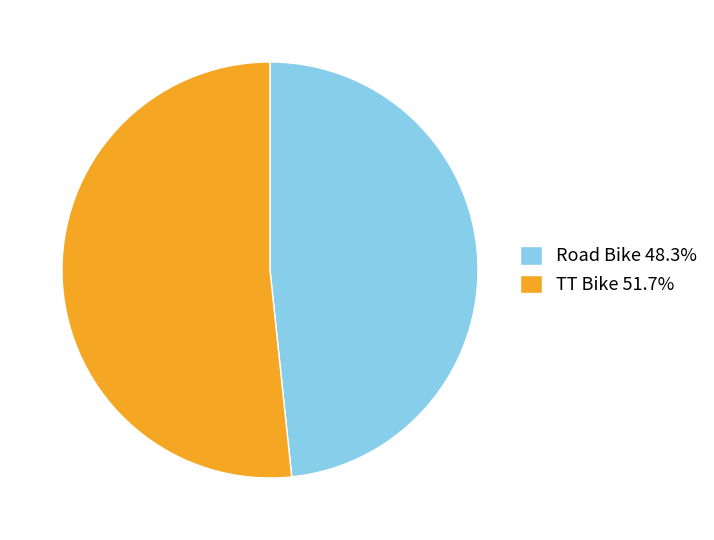

Does TT Bike 51.7% represent more than half of the total?

Yes